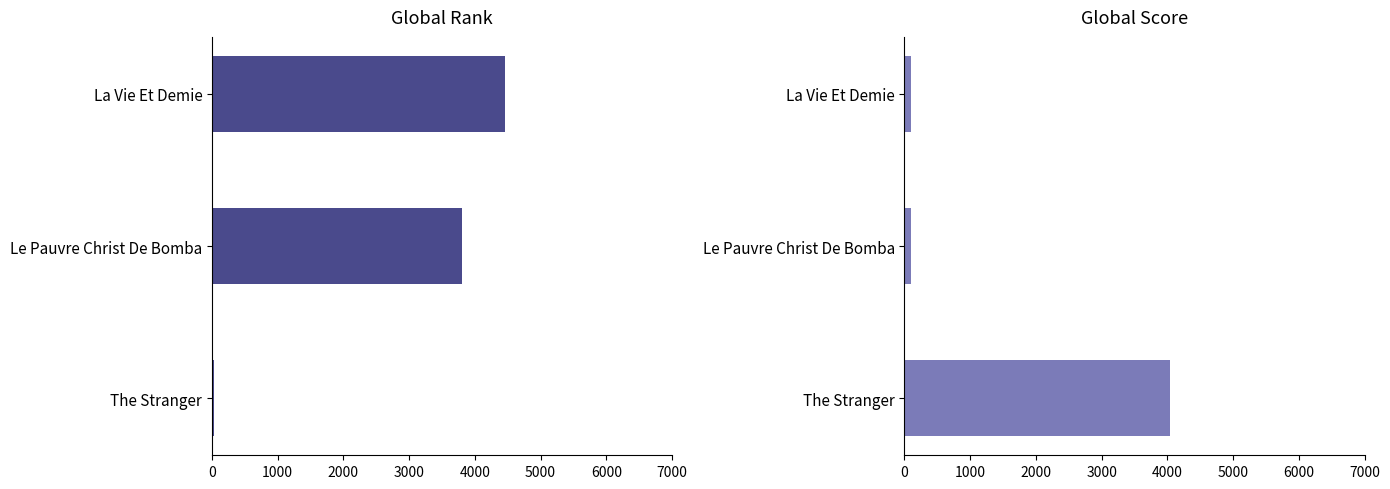

Reading left to right, transcribe all the data shown in this chart.

Global Rank: 31	3801	4454
Global Score: 4037	102	94